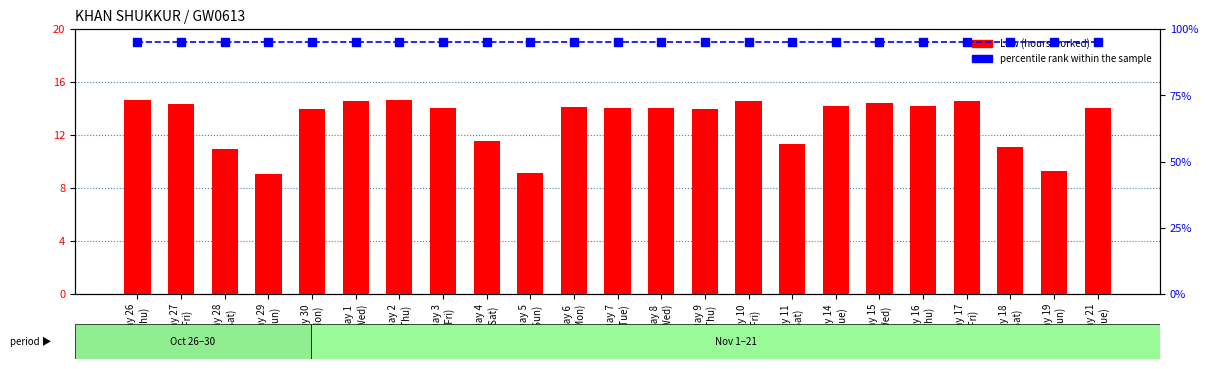

Reading right to left, extract all data points from this chart.

Low (hours worked): Day 21
(Tue)=14.1	Day 19
(Sun)=9.3	Day 18
(Sat)=11.1	Day 17
(Fri)=14.6	Day 16
(Thu)=14.2	Day 15
(Wed)=14.4	Day 14
(Tue)=14.2	Day 11
(Sat)=11.3	Day 10
(Fri)=14.6	Day 9
(Thu)=14.0	Day 8
(Wed)=14.1	Day 7
(Tue)=14.0	Day 6
(Mon)=14.1	Day 5
(Sun)=9.1	Day 4
(Sat)=11.6	Day 3
(Fri)=14.1	Day 2
(Thu)=14.6	Day 1
(Wed)=14.6	Day 30
(Mon)=14.0	Day 29
(Sun)=9.1	Day 28
(Sat)=11.0	Day 27
(Fri)=14.3	Day 26
(Thu)=14.6
percentile rank within the sample: Day 21
(Tue)=95.0	Day 19
(Sun)=95.0	Day 18
(Sat)=95.0	Day 17
(Fri)=95.0	Day 16
(Thu)=95.0	Day 15
(Wed)=95.0	Day 14
(Tue)=95.0	Day 11
(Sat)=95.0	Day 10
(Fri)=95.0	Day 9
(Thu)=95.0	Day 8
(Wed)=95.0	Day 7
(Tue)=95.0	Day 6
(Mon)=95.0	Day 5
(Sun)=95.0	Day 4
(Sat)=95.0	Day 3
(Fri)=95.0	Day 2
(Thu)=95.0	Day 1
(Wed)=95.0	Day 30
(Mon)=95.0	Day 29
(Sun)=95.0	Day 28
(Sat)=95.0	Day 27
(Fri)=95.0	Day 26
(Thu)=95.0